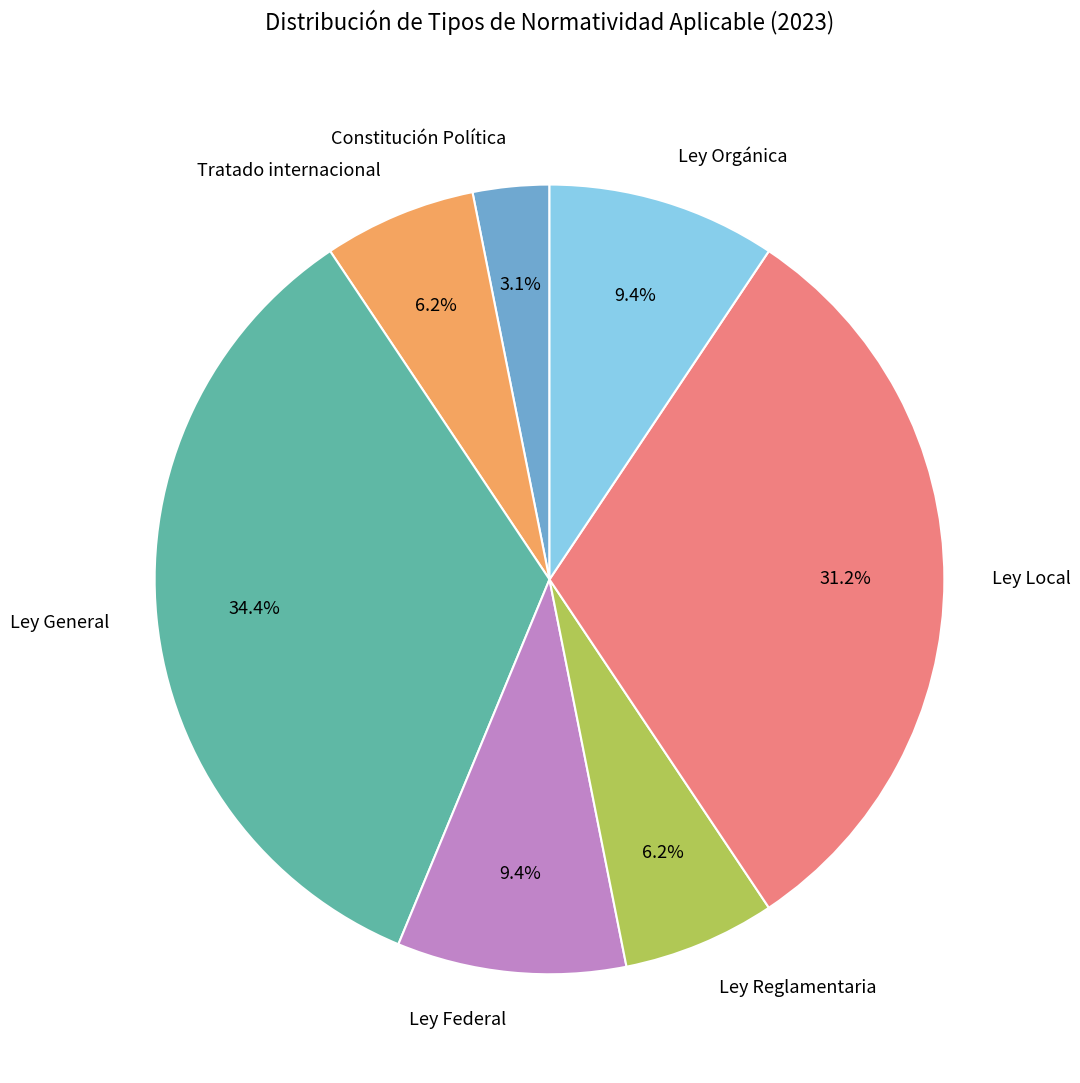

What is the smallest slice in the pie chart?

Constitución Política